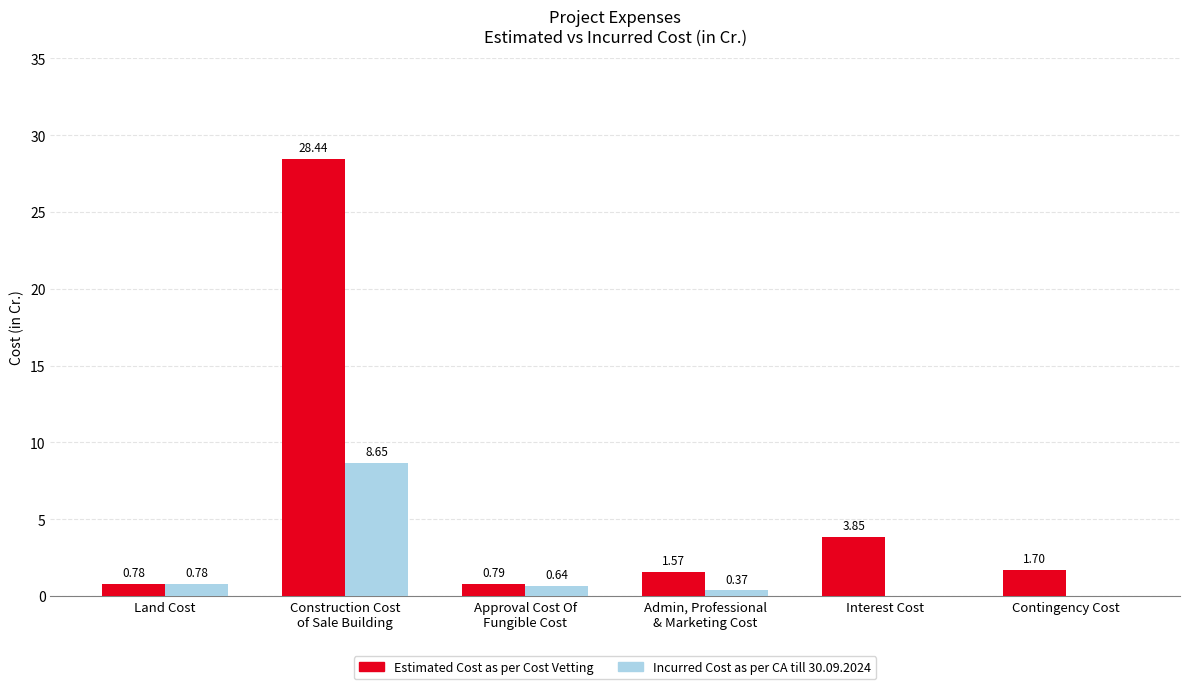

Where is Incurred Cost as per CA till 30.09.2024 nearest to the value 4?

Land Cost